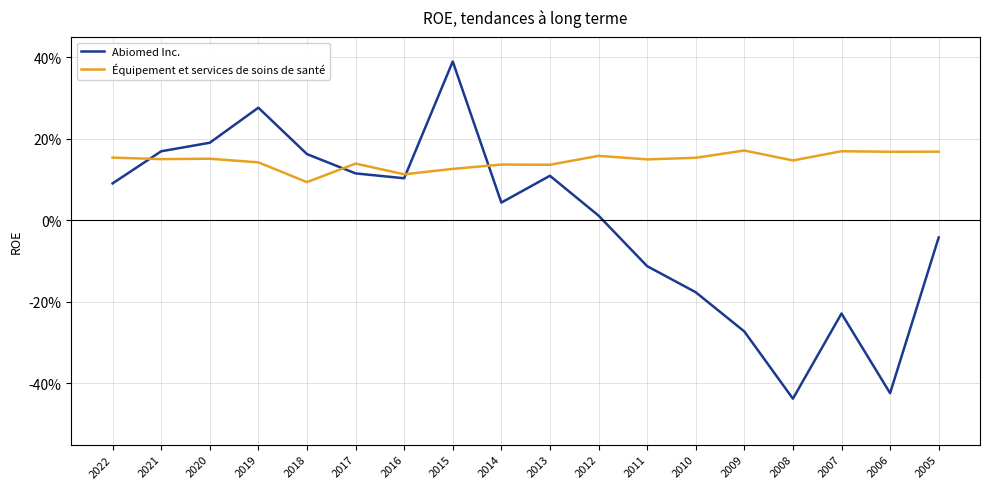

Reading left to right, extract all data points from this chart.

Abiomed Inc.: 0.1	0.2	0.2	0.3	0.2	0.1	0.1	0.4	0.0	0.1	0.0	-0.1	-0.2	-0.3	-0.4	-0.2	-0.4	-0.0
Équipement et services de soins de santé: 0.2	0.2	0.2	0.1	0.1	0.1	0.1	0.1	0.1	0.1	0.2	0.1	0.2	0.2	0.1	0.2	0.2	0.2